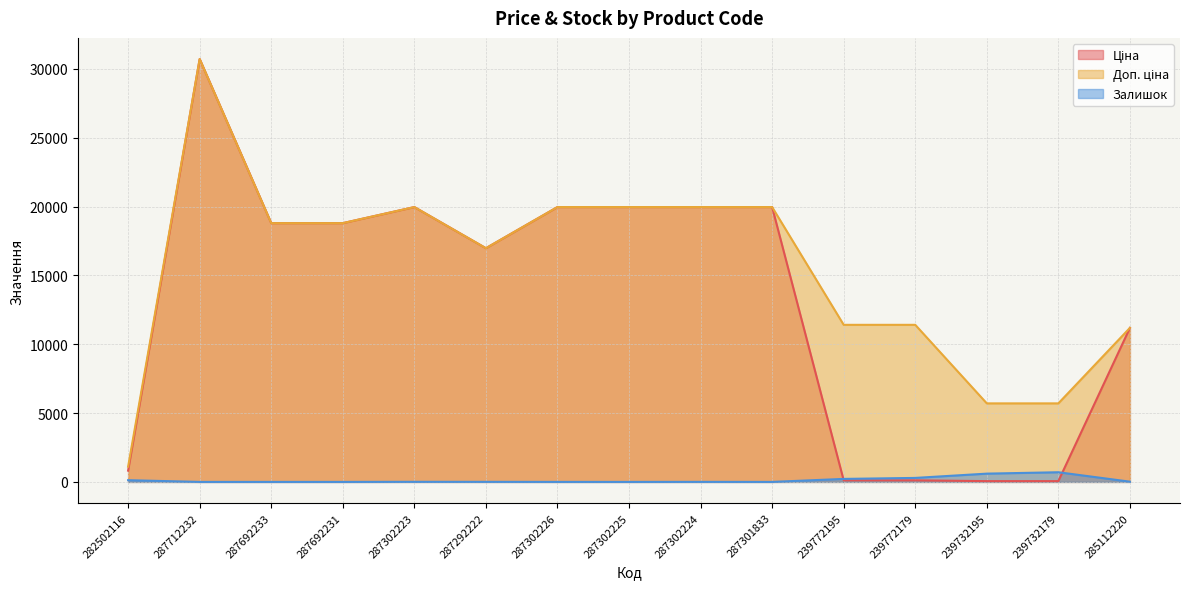

How many lines are shown in the chart?

3